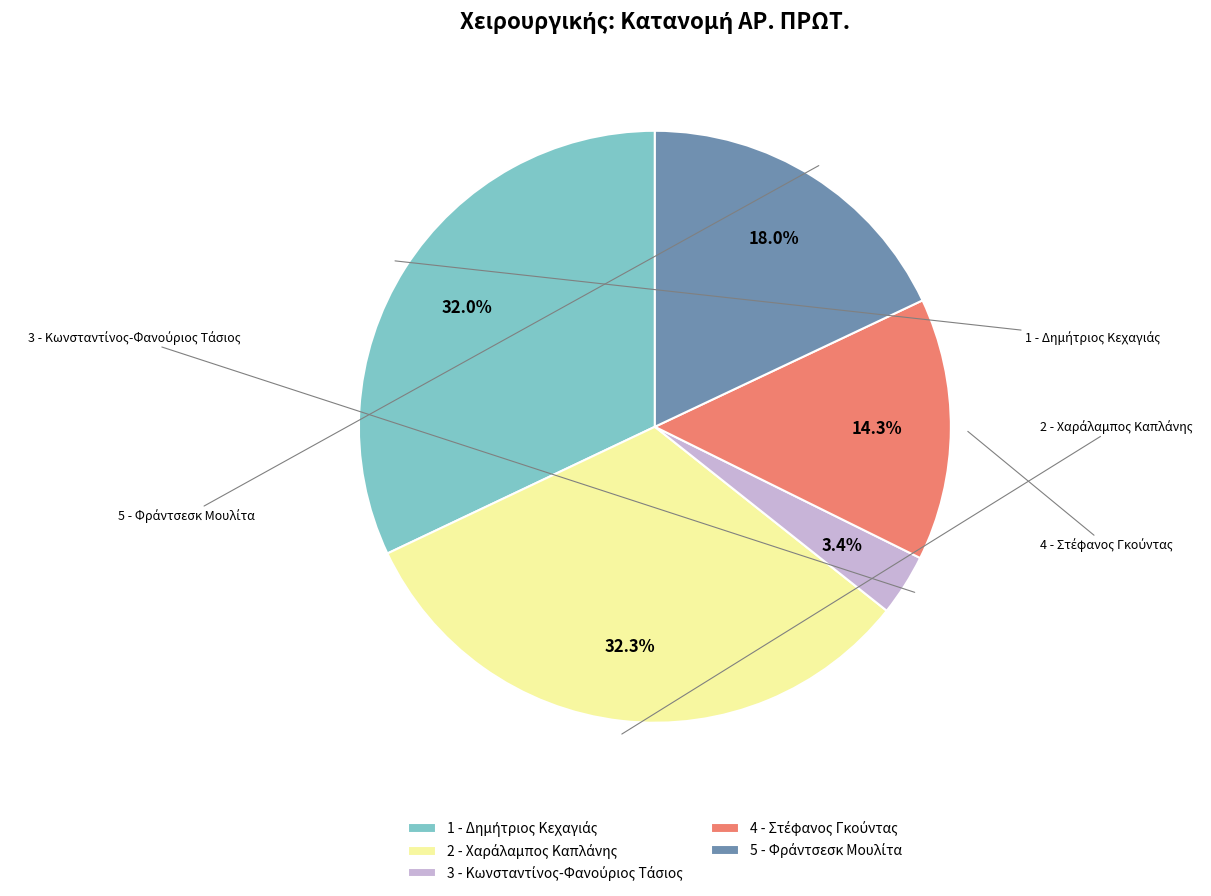

To the nearest percent, what is the difference between the largest and smallest slice percentages?

29%